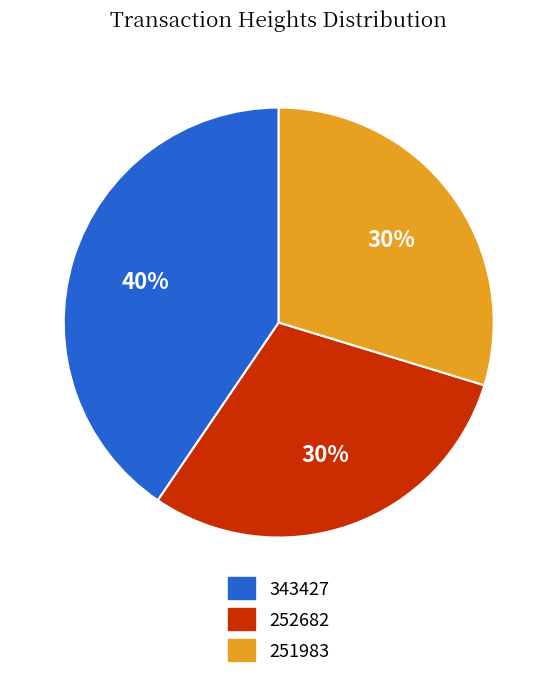

Which slice is the largest?

343427